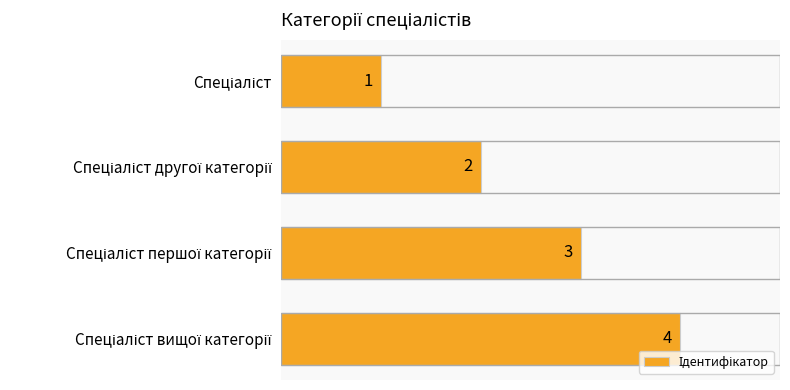

What is the difference between the maximum and minimum values?

3